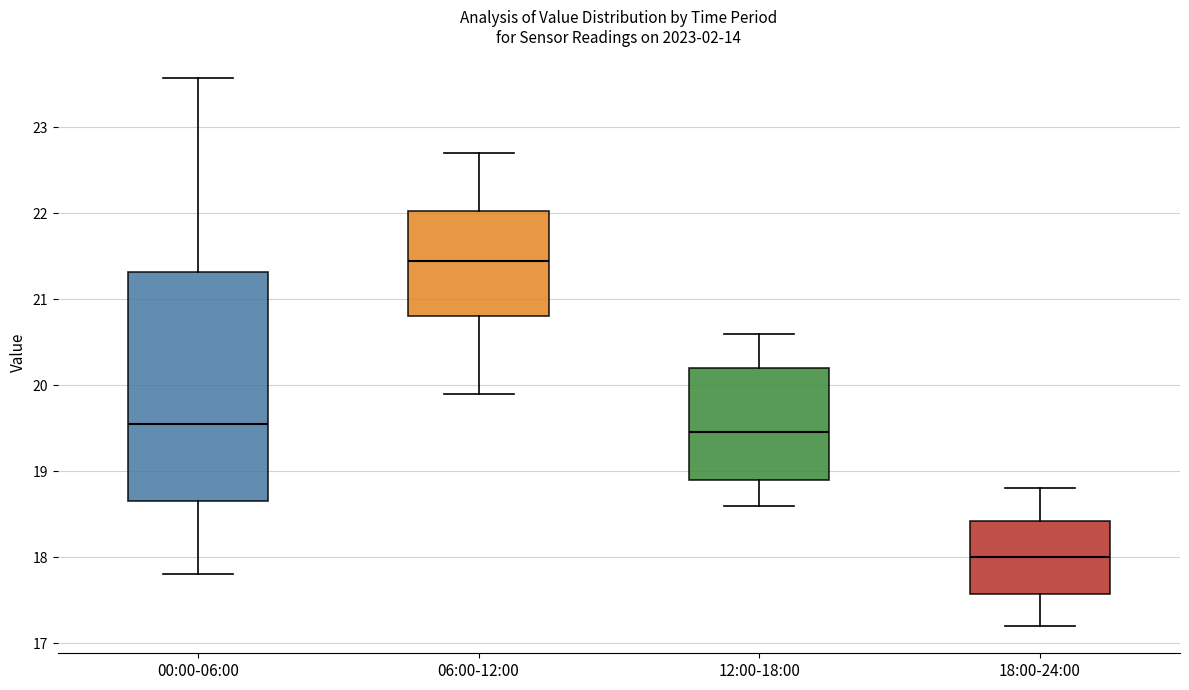

Where does the upper whisker of the box for 18:00-24:00 end on the y-axis? The values are not printed on the chart, so give them approximately, as read against the axis.

18.8